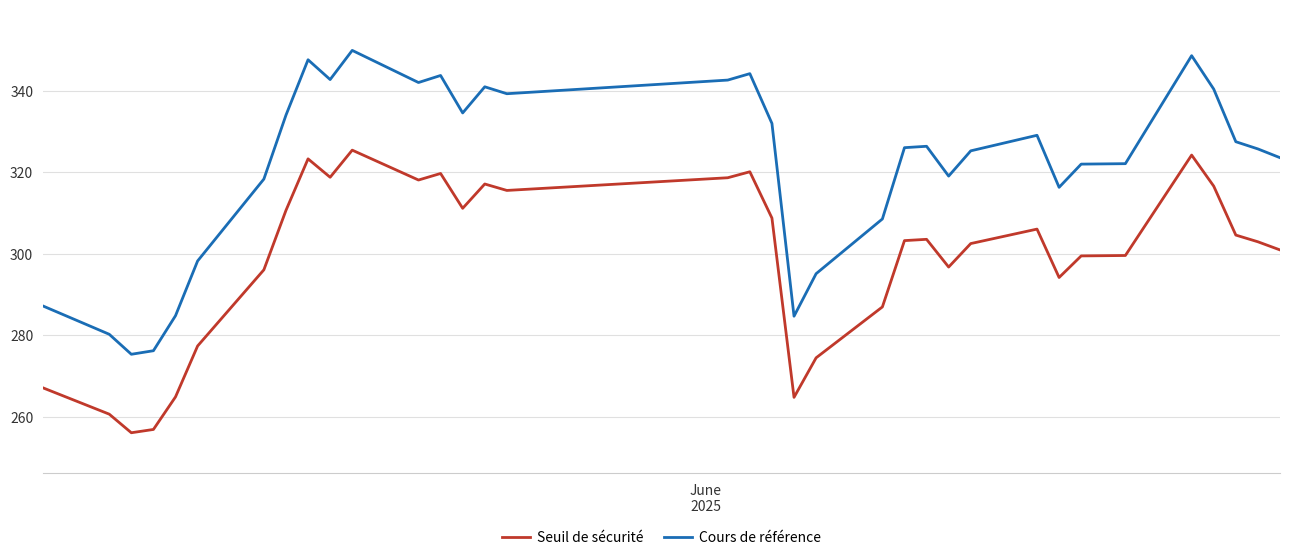

How many distinct data groups are displayed?

2